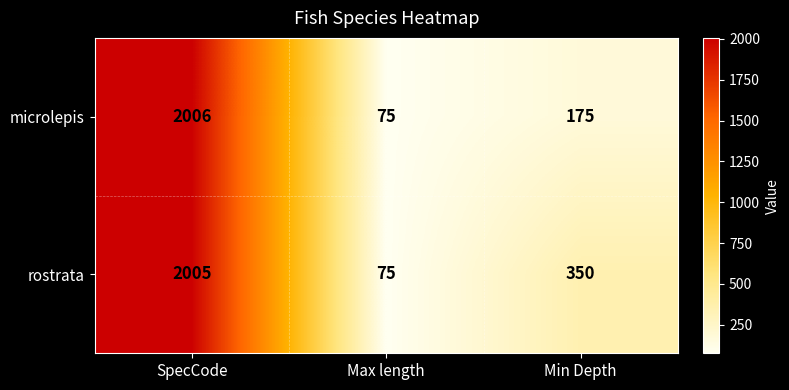

The microlepis series shows 1323 at SpecCode. True or false?

False